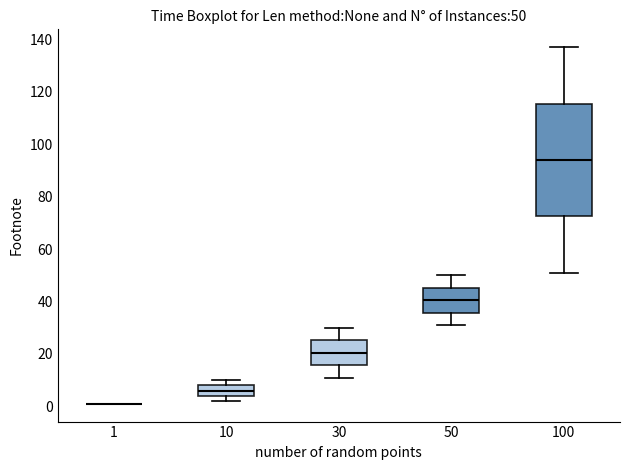

Which box is the tallest, from its lower edge to its upper edge?

100